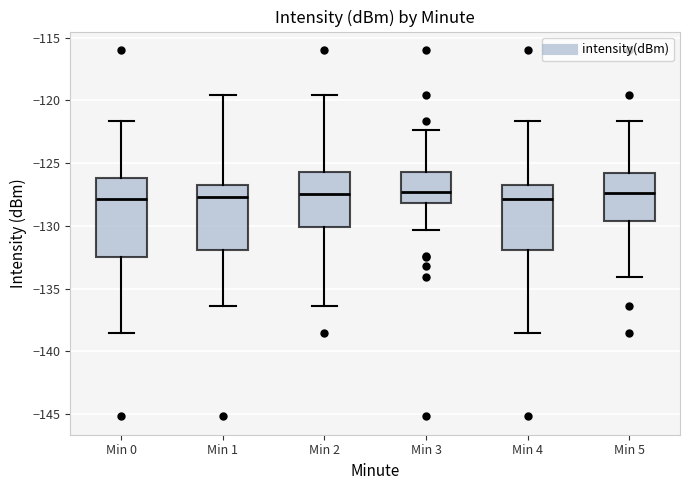

Which box is the tallest, from its lower edge to its upper edge?

Min 0